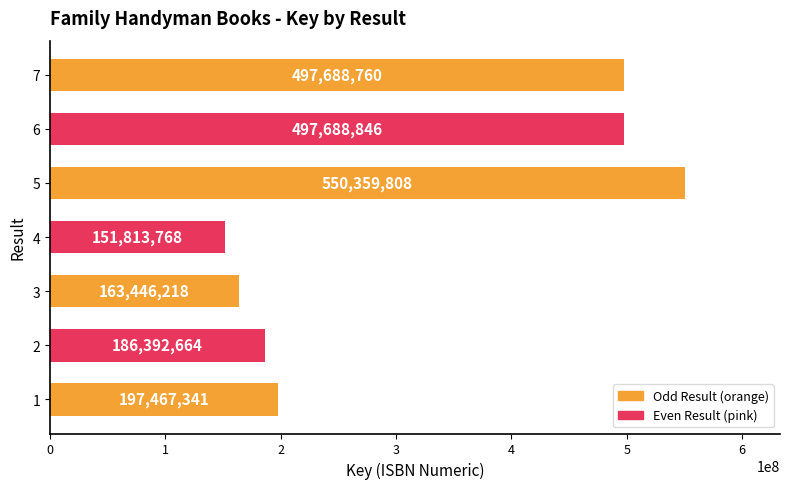

The value at 3 is 238567730. True or false?

False